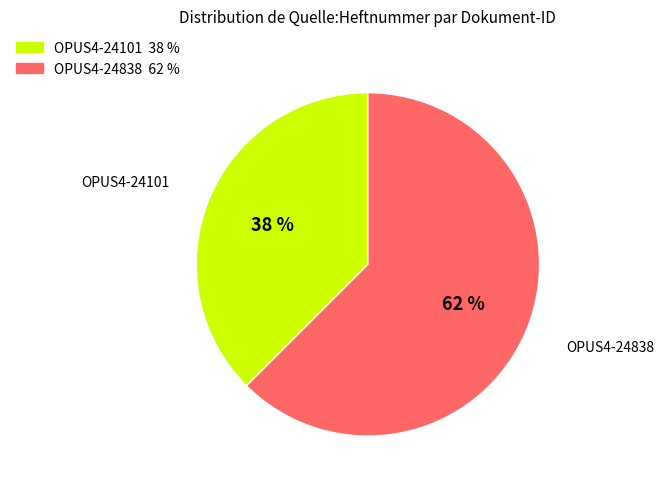

Which slice is the smallest?

OPUS4-24101